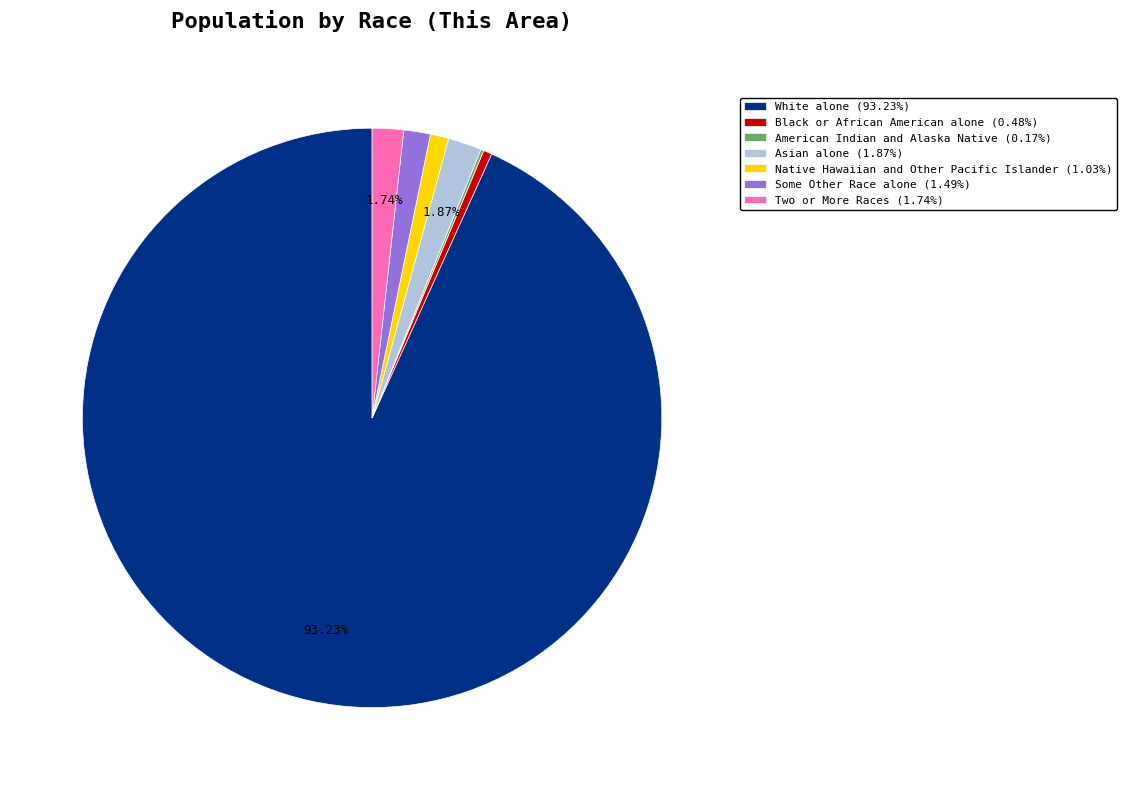

To the nearest percent, what is the average slice percentage?

14%